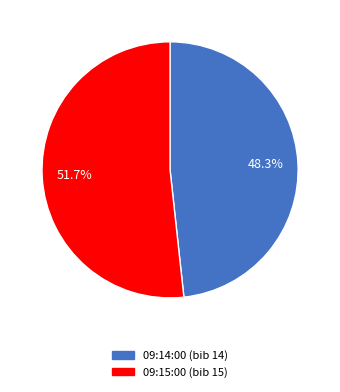

The 09:15:00 slice represents 40% of the pie. True or false?

False